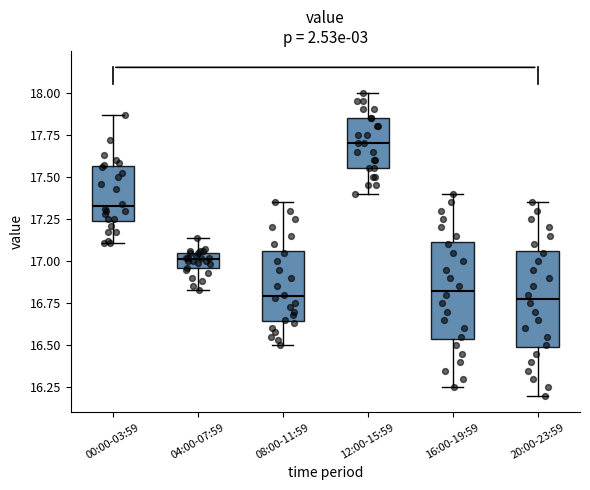

Where is the lower edge of the box for 00:00-03:59 on the y-axis? The values are not printed on the chart, so give them approximately, as read against the axis.

17.25